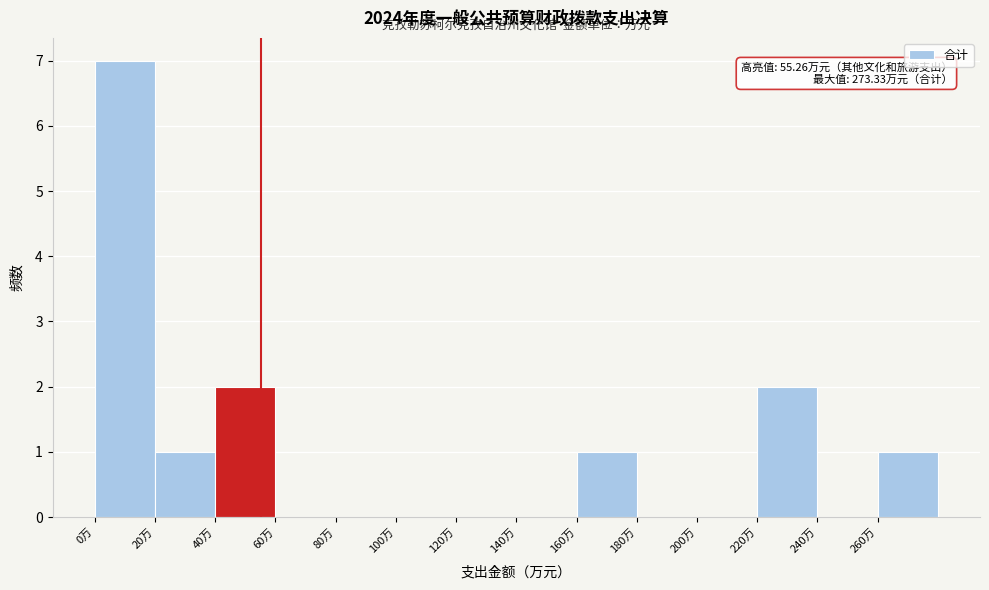

Which range on the x-axis has the tallest bar?

0 to 20